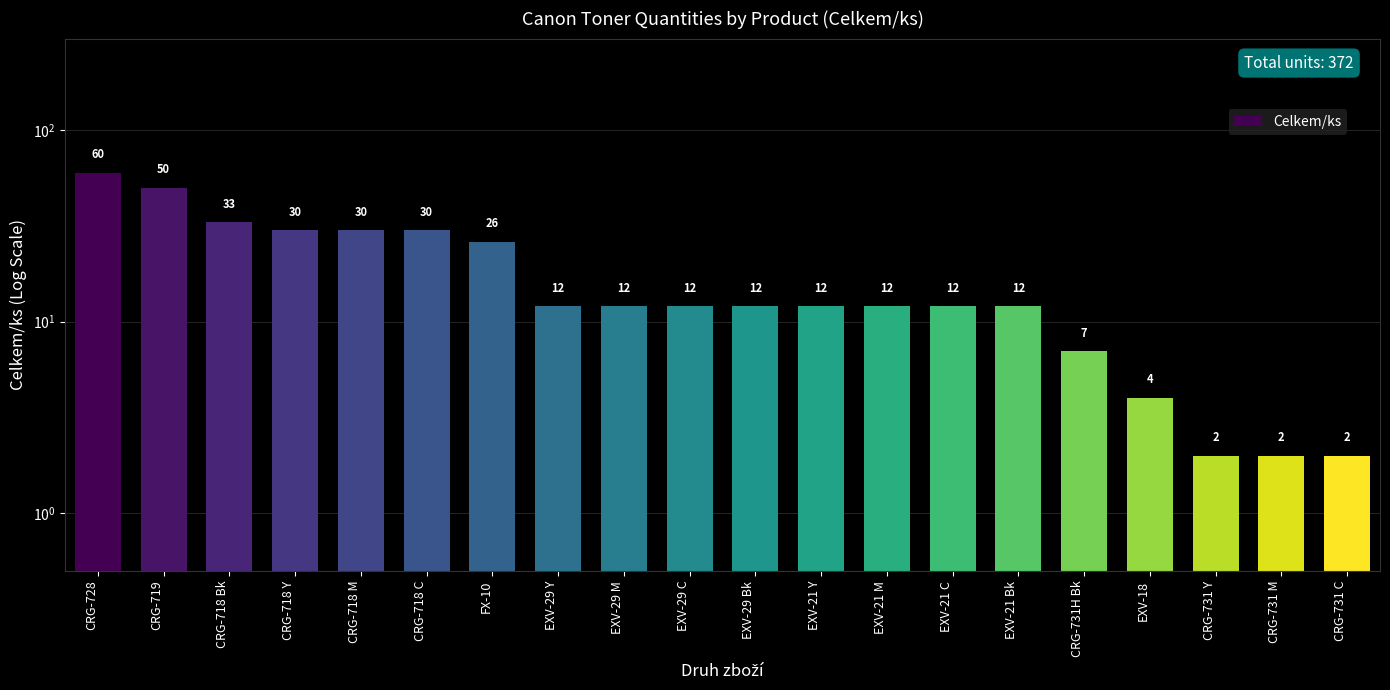

How many bars are there in total?

20